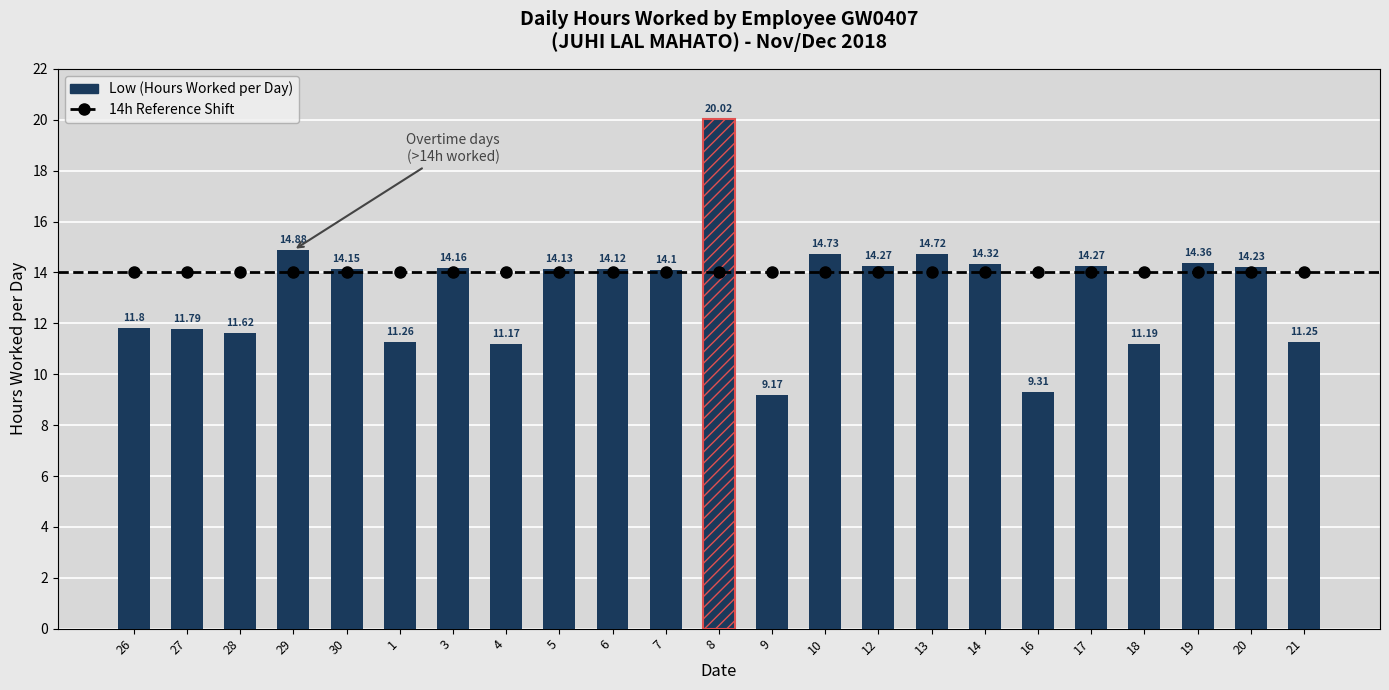

How many groups of bars are there?

23